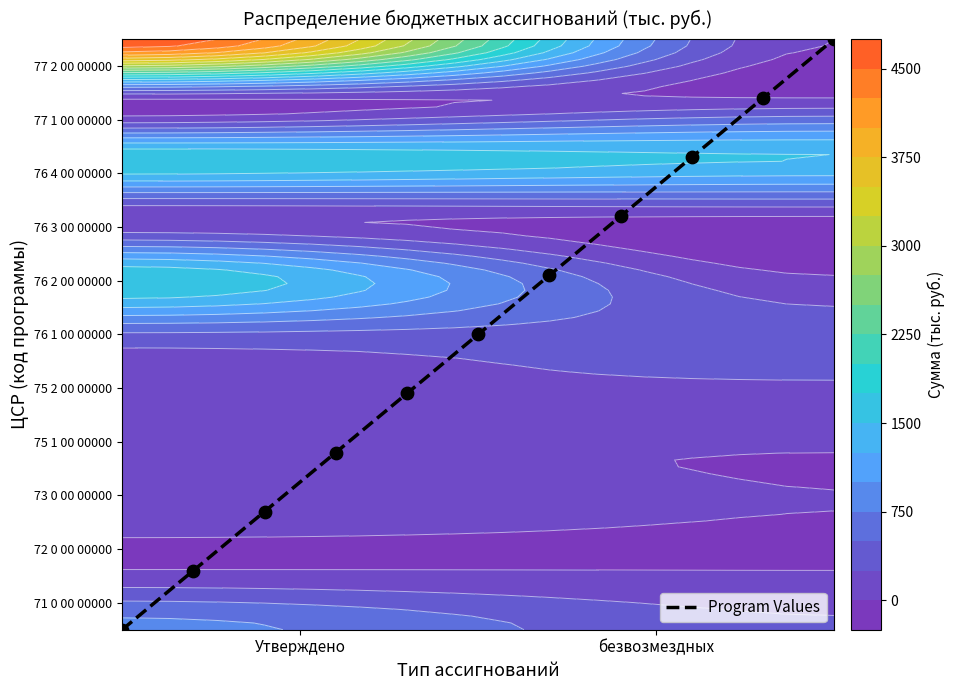

What is the difference between the maximum and minimum values?

11.0